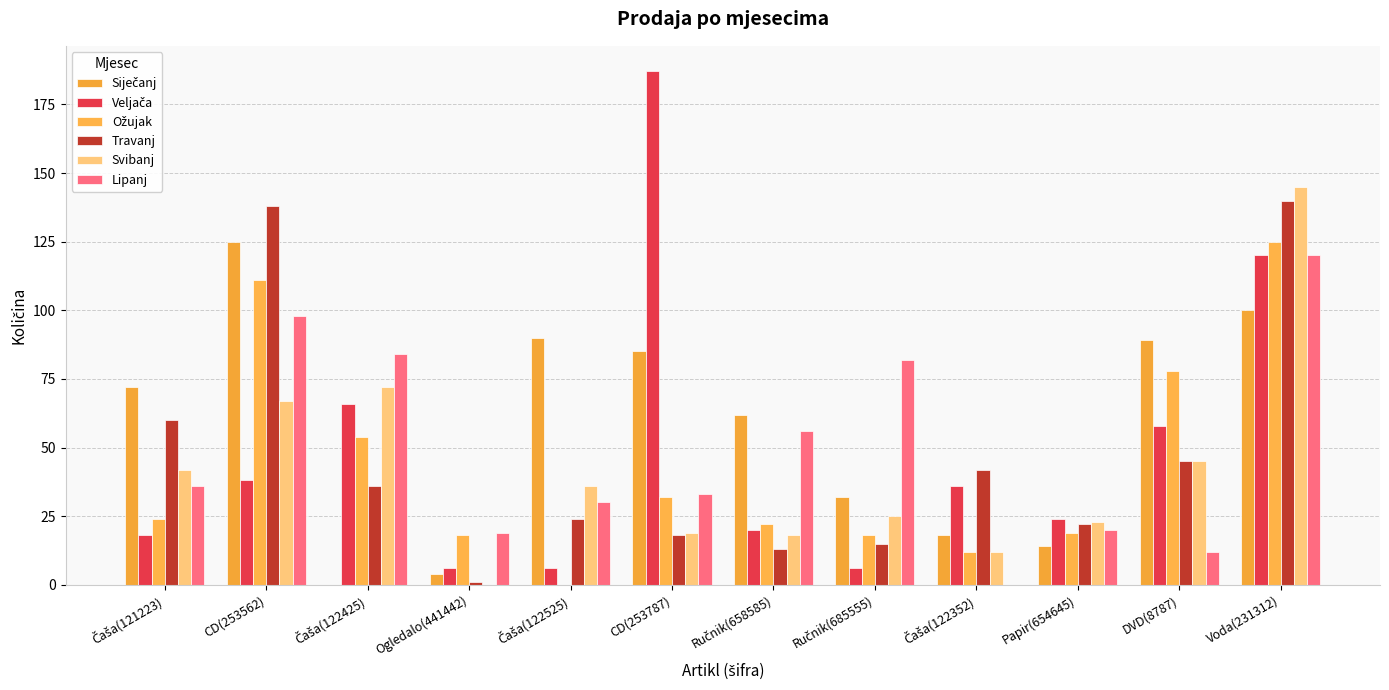

Are the bars horizontal?

No